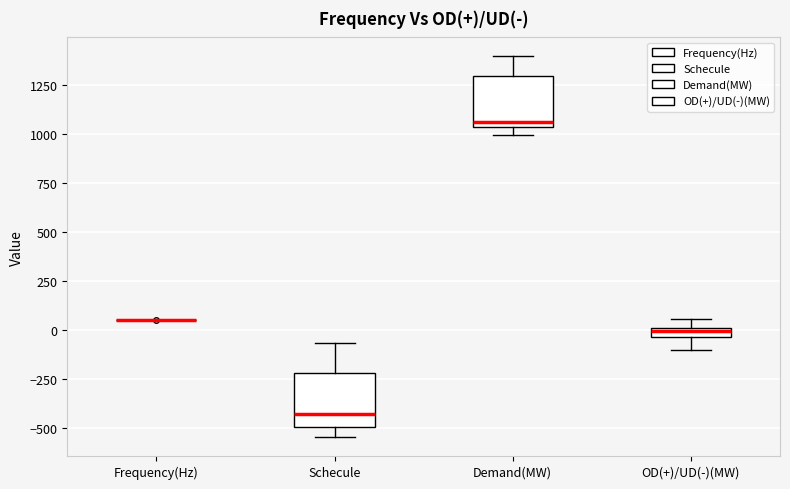

Where is the upper edge of the box for Demand(MW) on the y-axis? The values are not printed on the chart, so give them approximately, as read against the axis.

1300